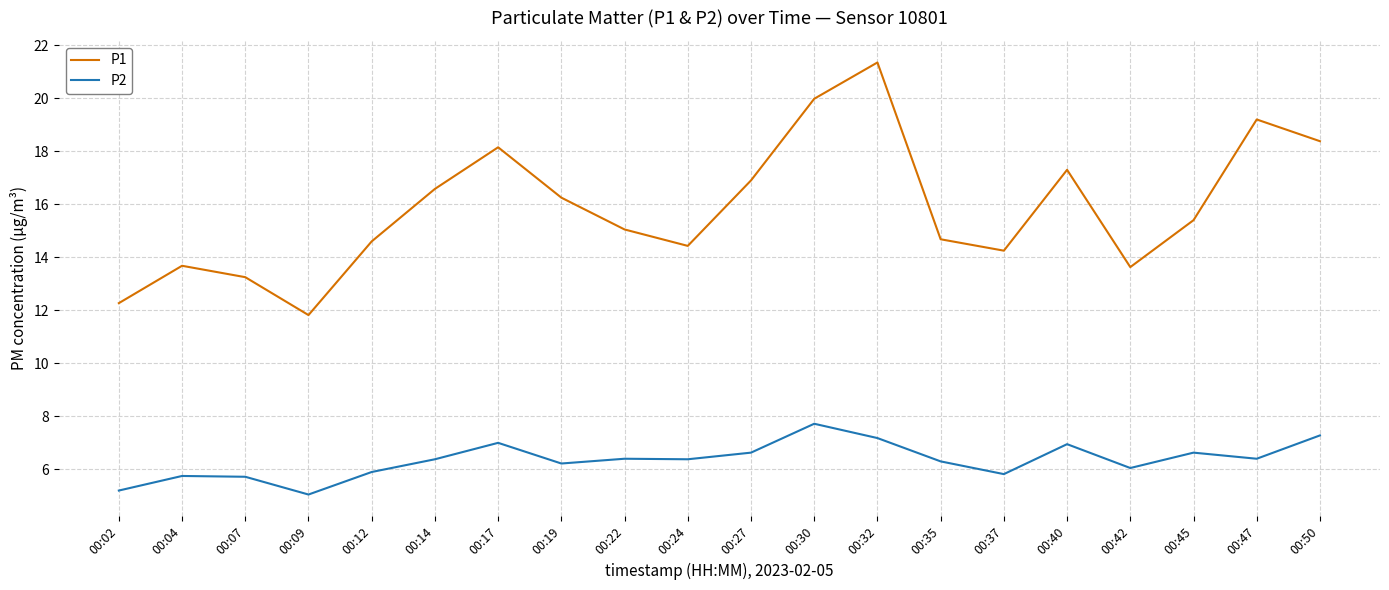

True or false: P2 has a value of 5.9 at 00:12.

True